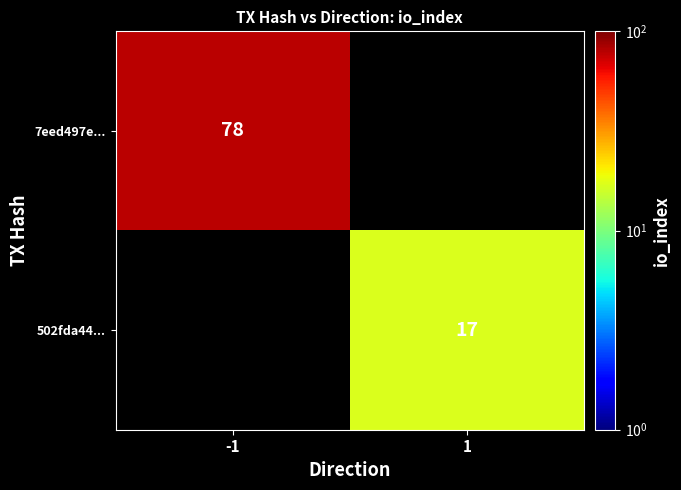

The value of 502fda44... at 1 is 7. True or false?

False